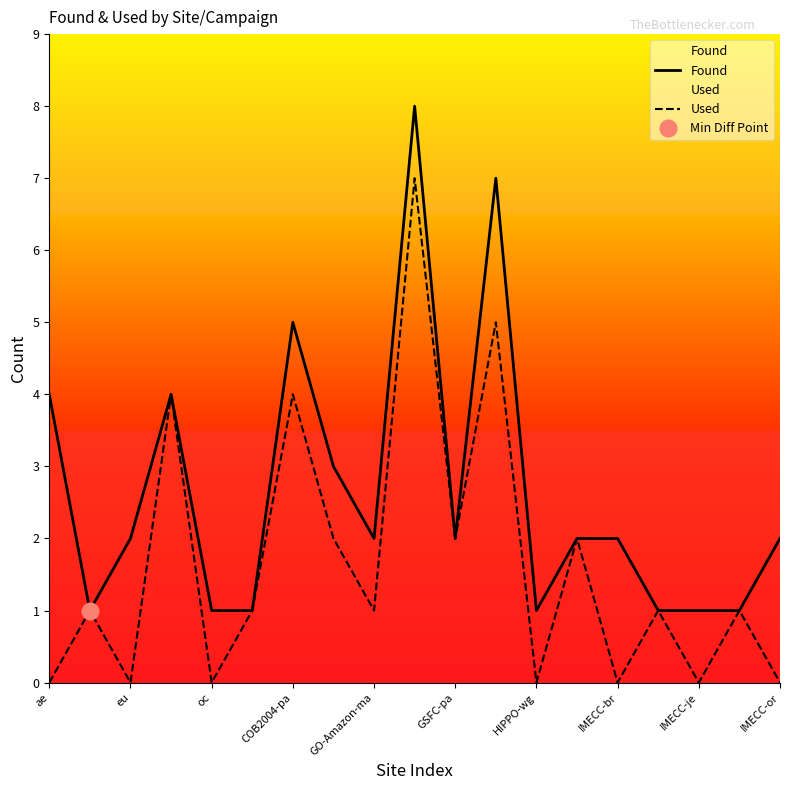

What is the maximum value for Found?

8